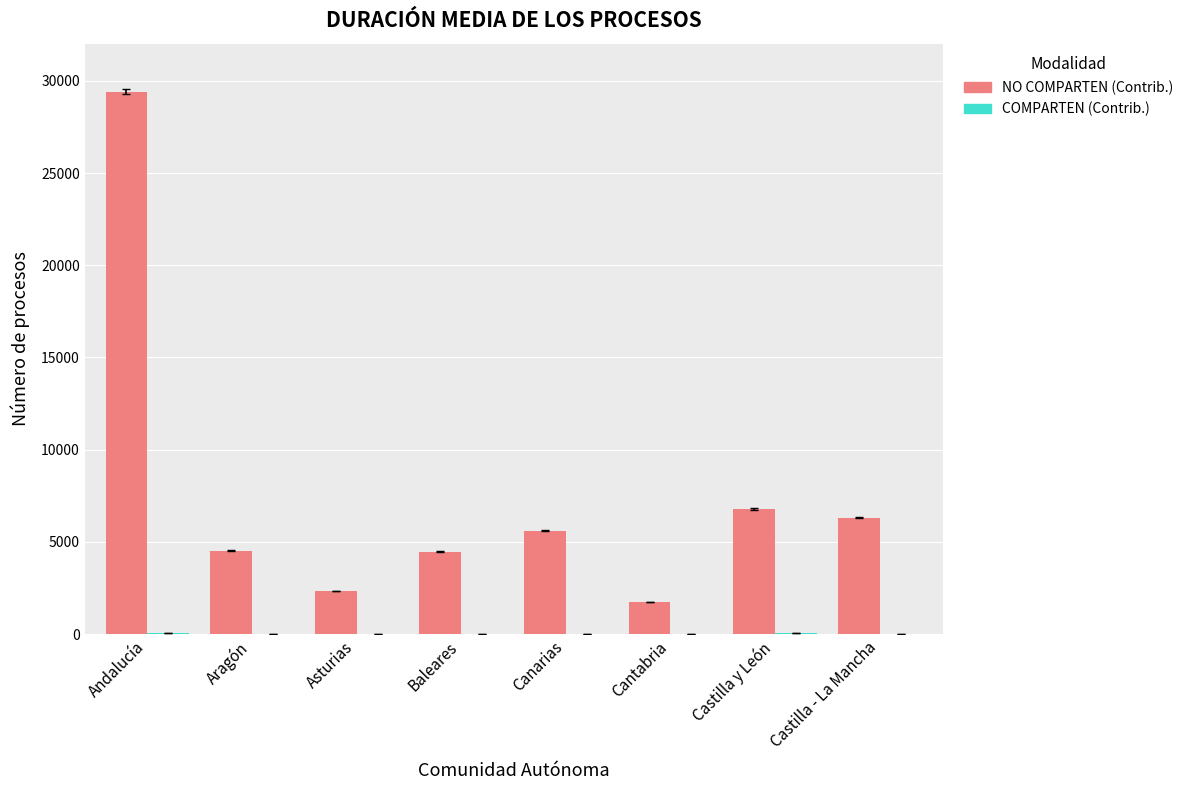

How many groups of bars are there?

8